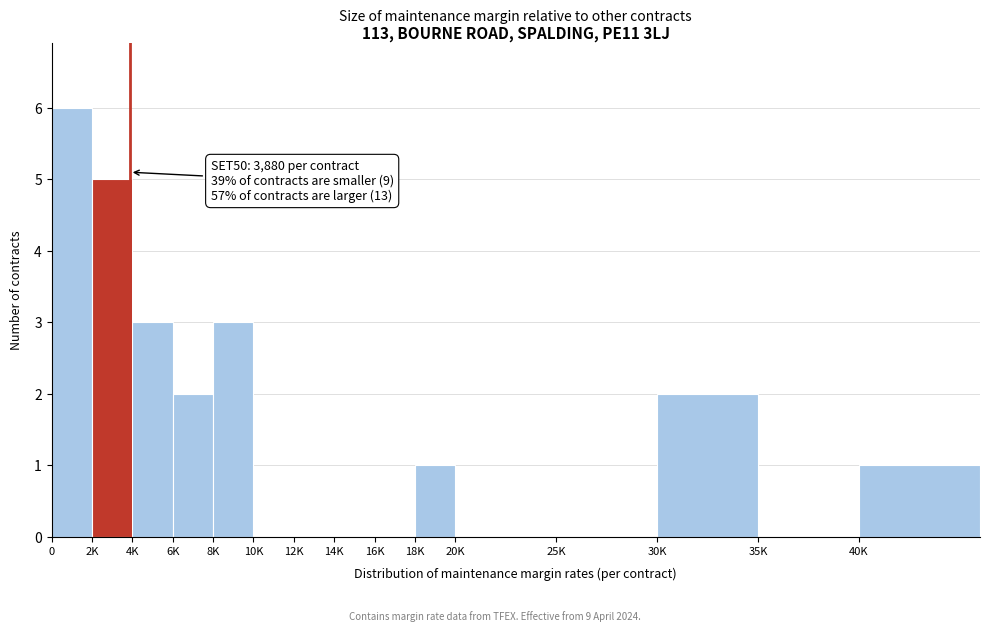

Reading left to right, transcribe all the data shown in this chart.

0=6	2K=5	4K=3	6K=2	8K=3	10K=0	12K=0	14K=0	16K=0	18K=1	20K=0	25K=0	30K=2	35K=0	40K=1